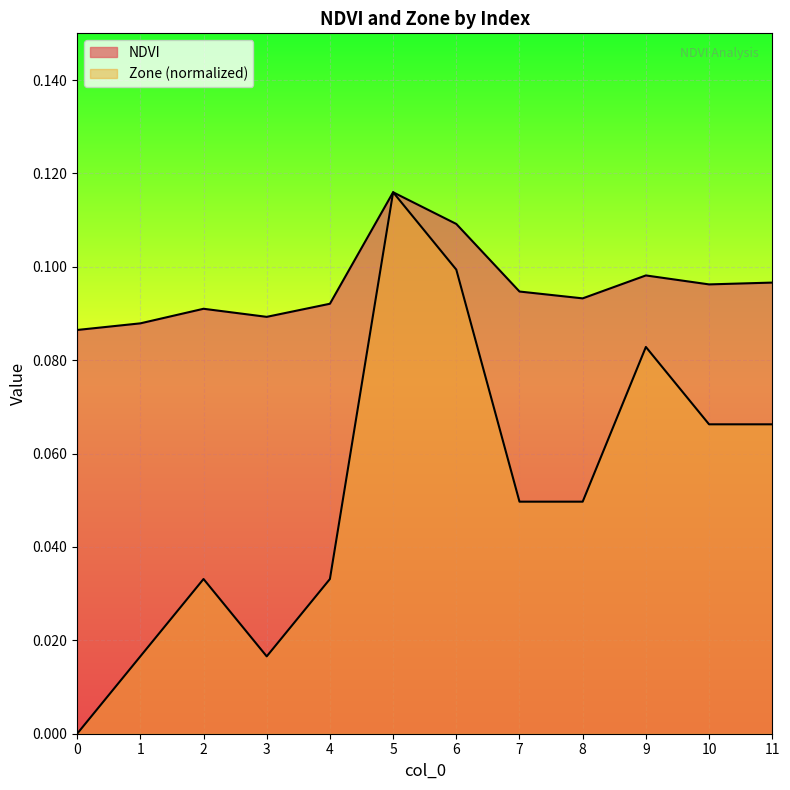

In NDVI, how many points are higher than both neighbors (excluding endpoints)?

3